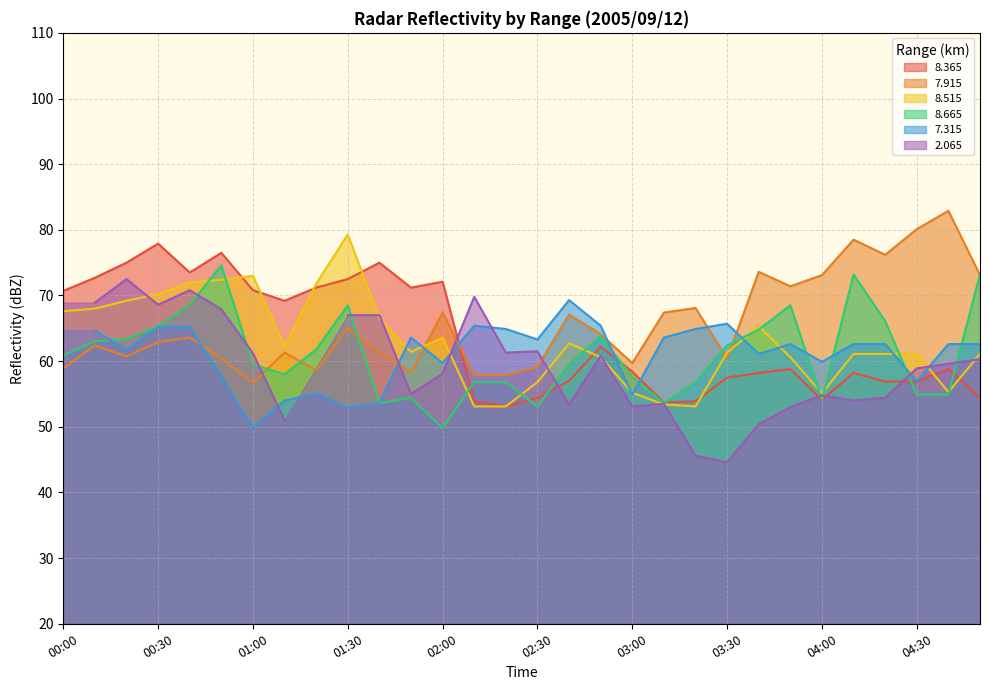

Where do   8.365 and   8.515 first cross each other?

00:50 and 01:00